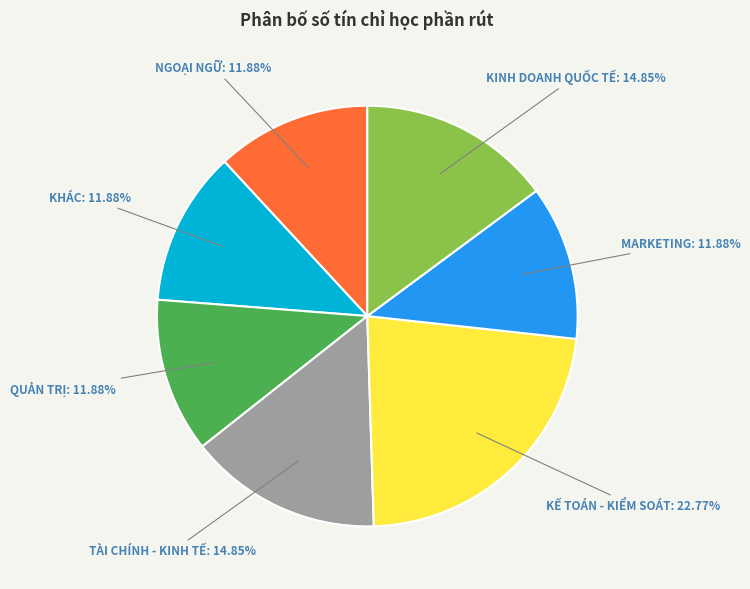

Is there a majority slice in this chart?

No